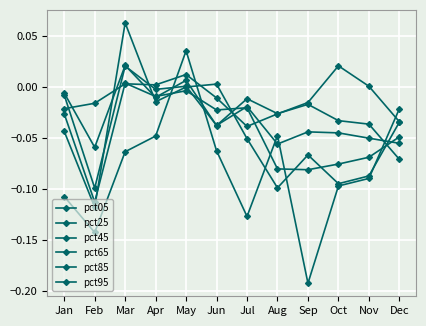

Is this an area chart (filled region under the line)?

No